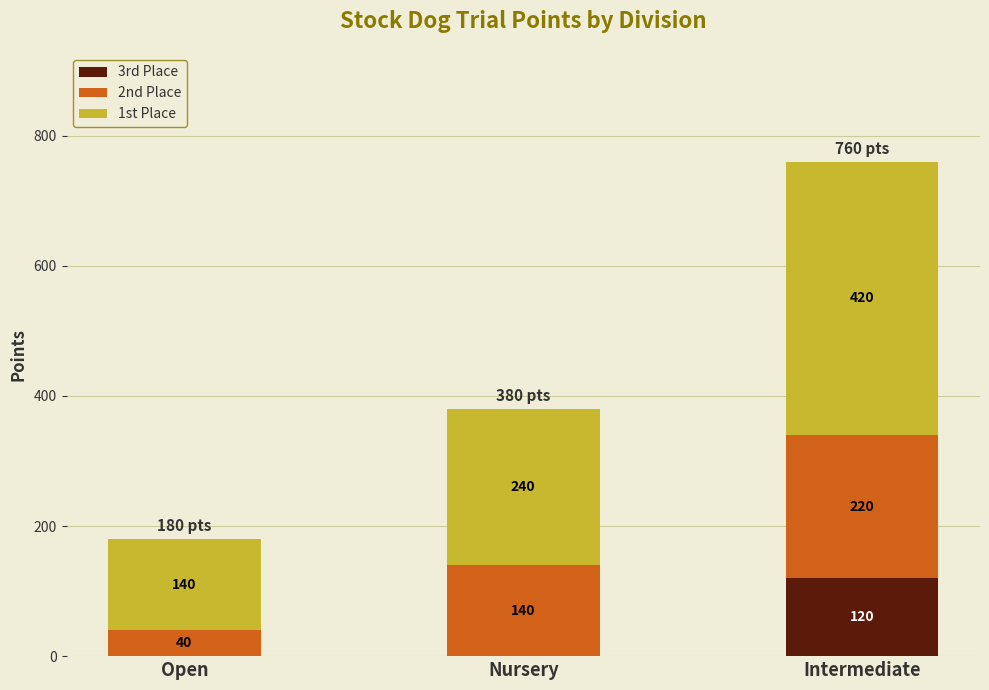

At which label does 3rd Place reach its peak?

Intermediate